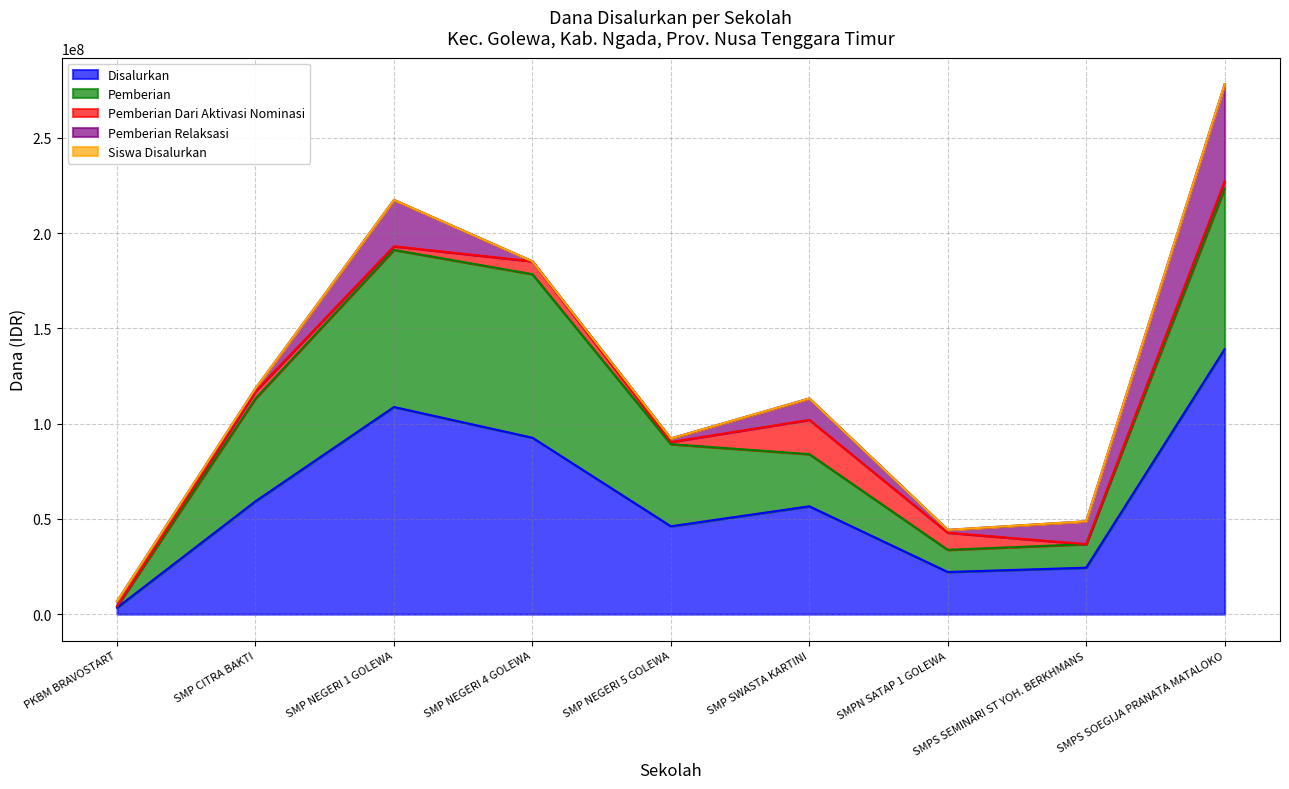

At which category is the sum across all series the highest?

SMPS SOEGIJA PRANATA MATALOKO